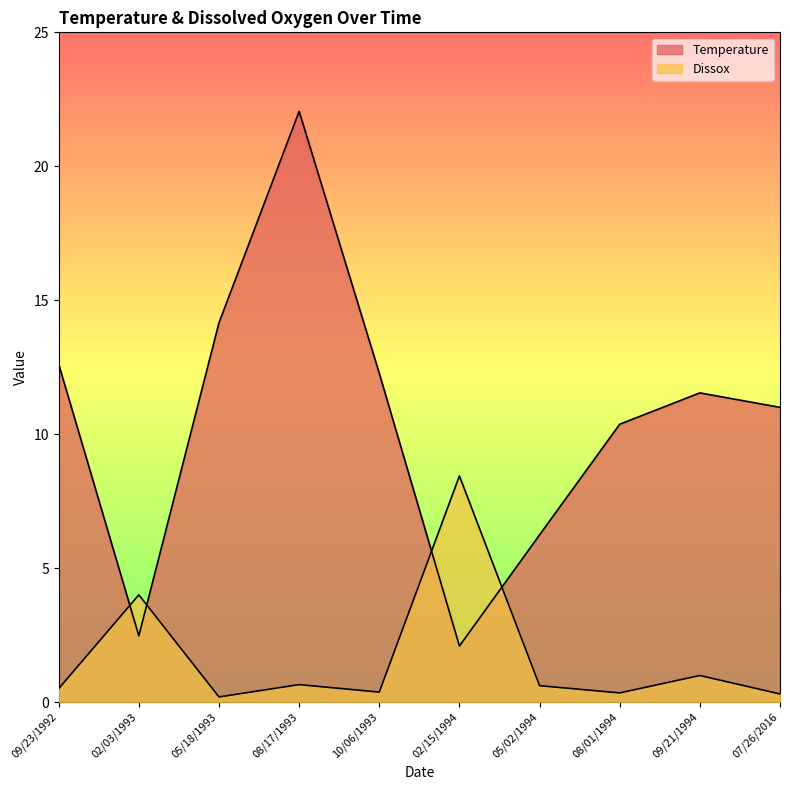

True or false: Dissox has a value of 4.0 at 02/03/1993.

True